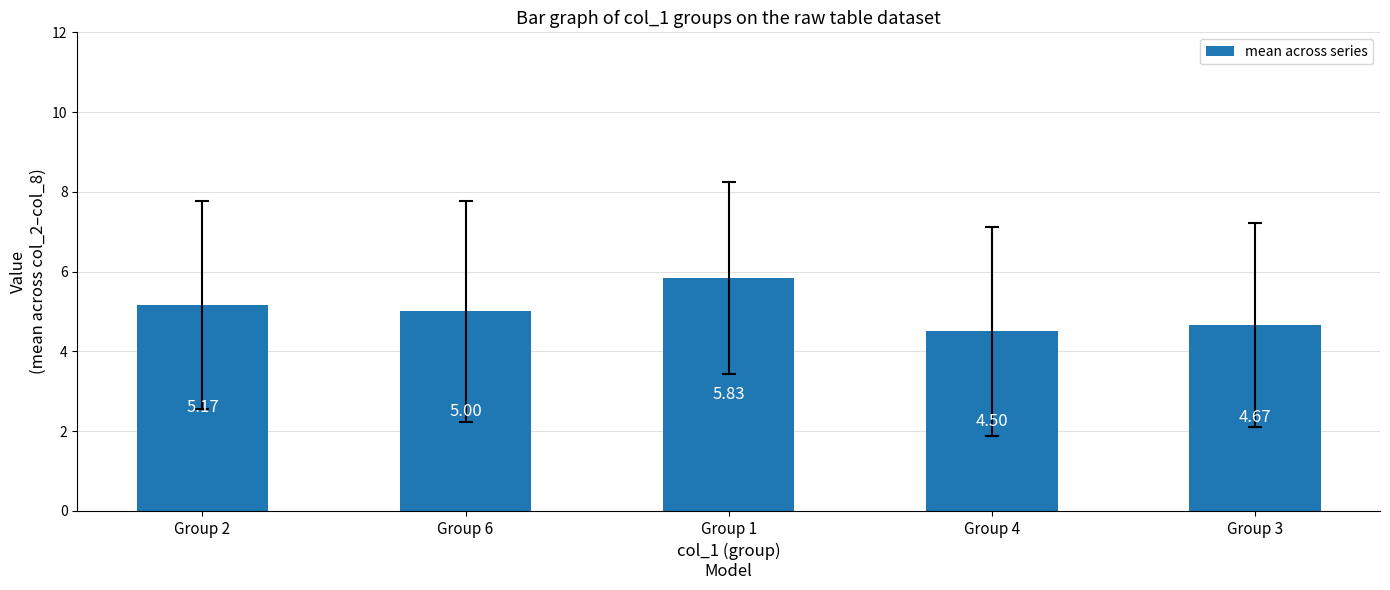

What is the sum of the values at Group 6 and Group 4?

9.5